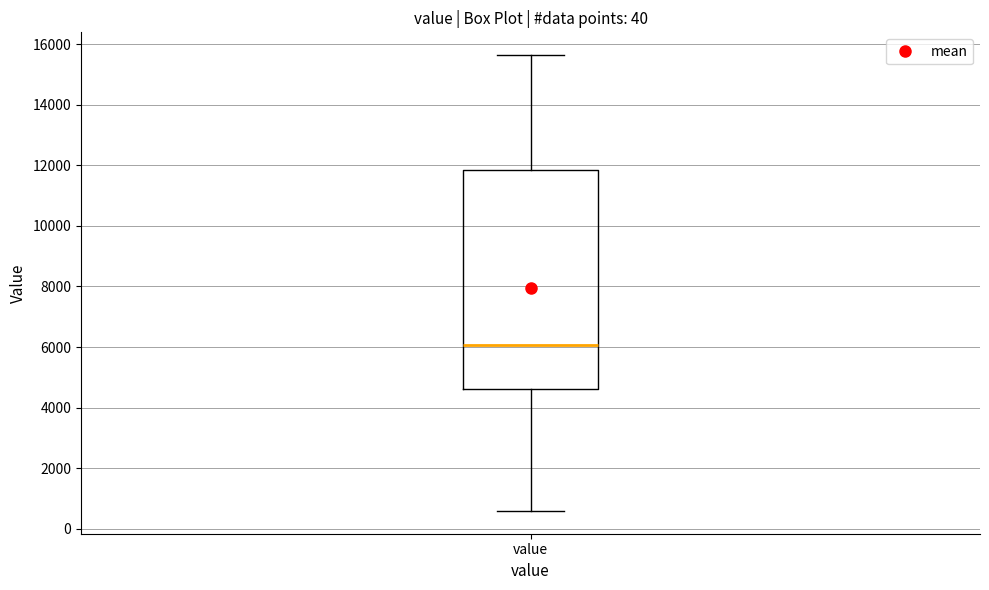

Where is the upper edge of the box for value on the y-axis? The values are not printed on the chart, so give them approximately, as read against the axis.

11800